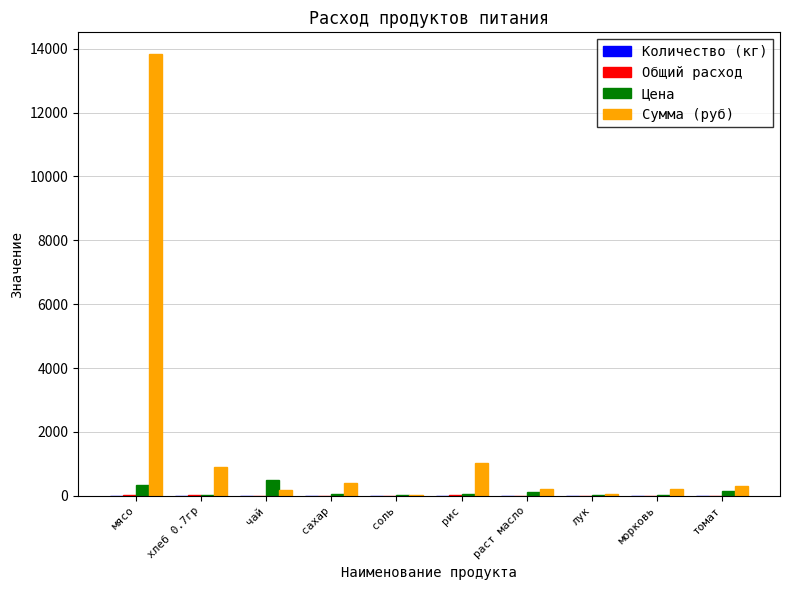

The value of Сумма (руб) at томат is 294.9. True or false?

True